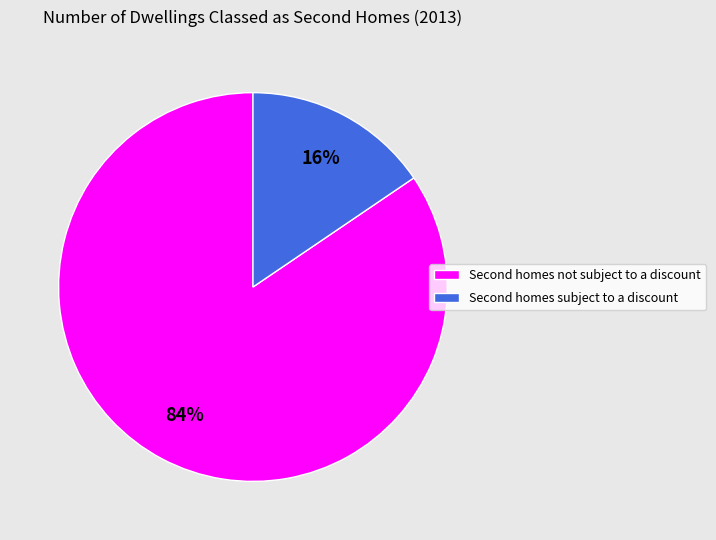

How many segments does this pie chart have?

2